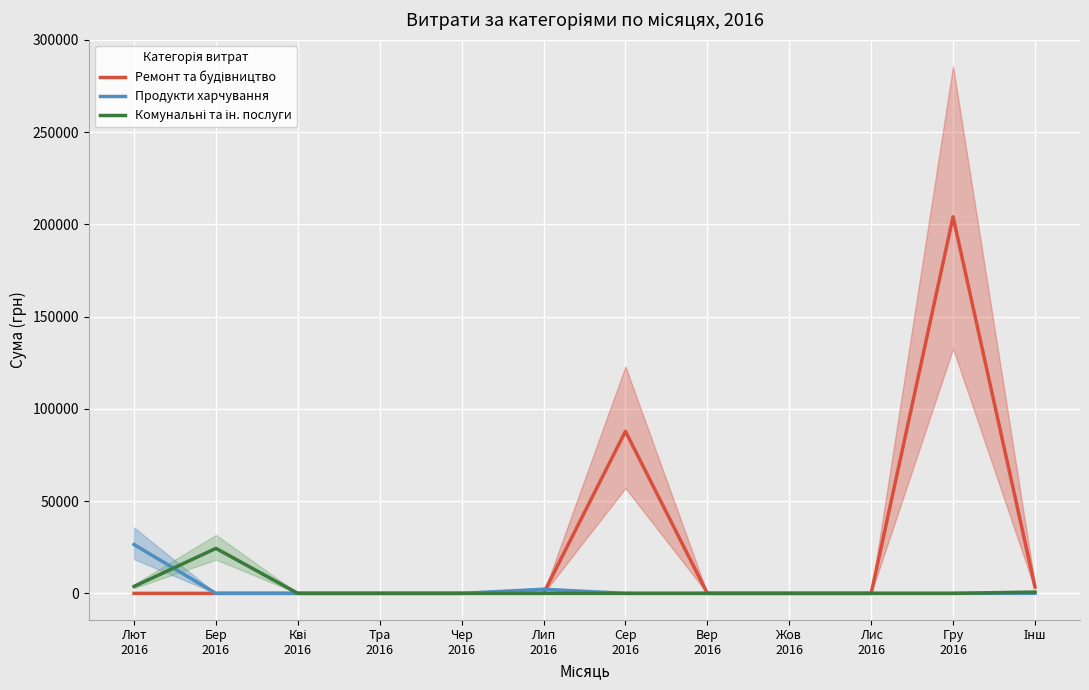

At which category does Ремонт та будівництво reach its first local peak?

Сер
2016